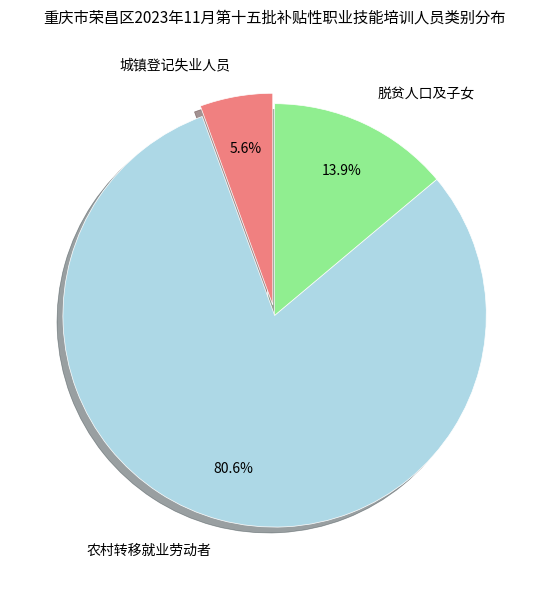

How many segments does this pie chart have?

3